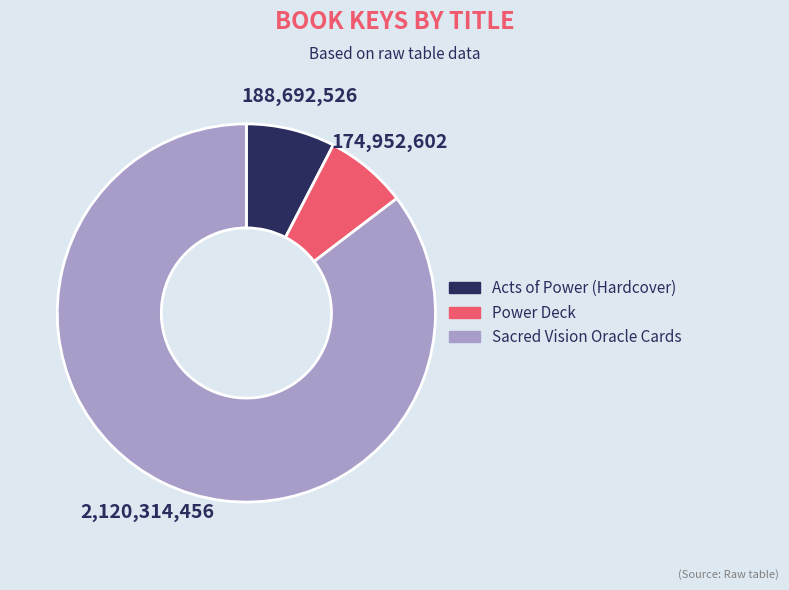

Is there a majority slice in this chart?

Yes